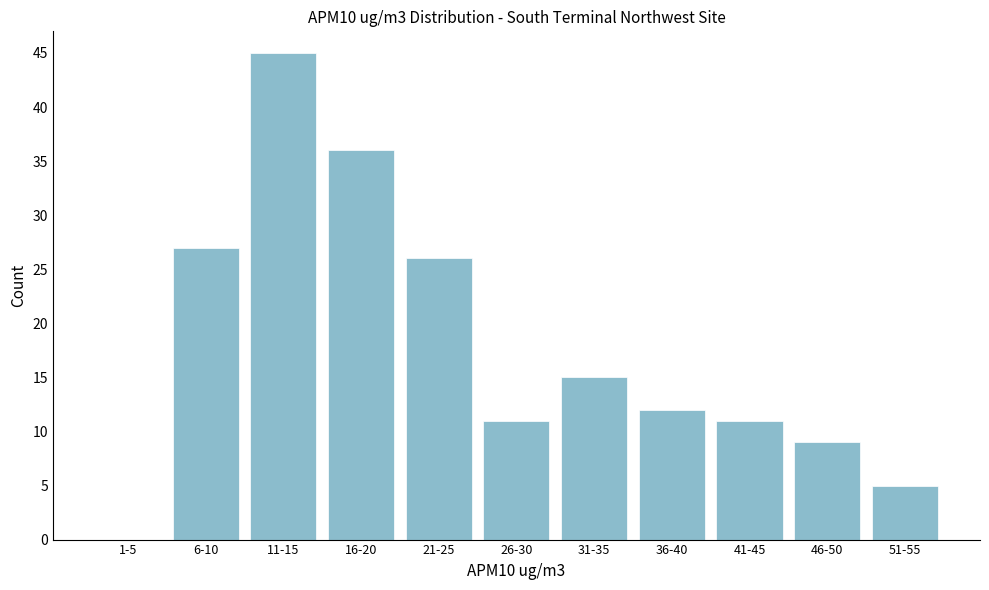

Reading left to right, transcribe all the data shown in this chart.

1-5=0	6-10=27	11-15=45	16-20=36	21-25=26	26-30=11	31-35=15	36-40=12	41-45=11	46-50=9	51-55=5